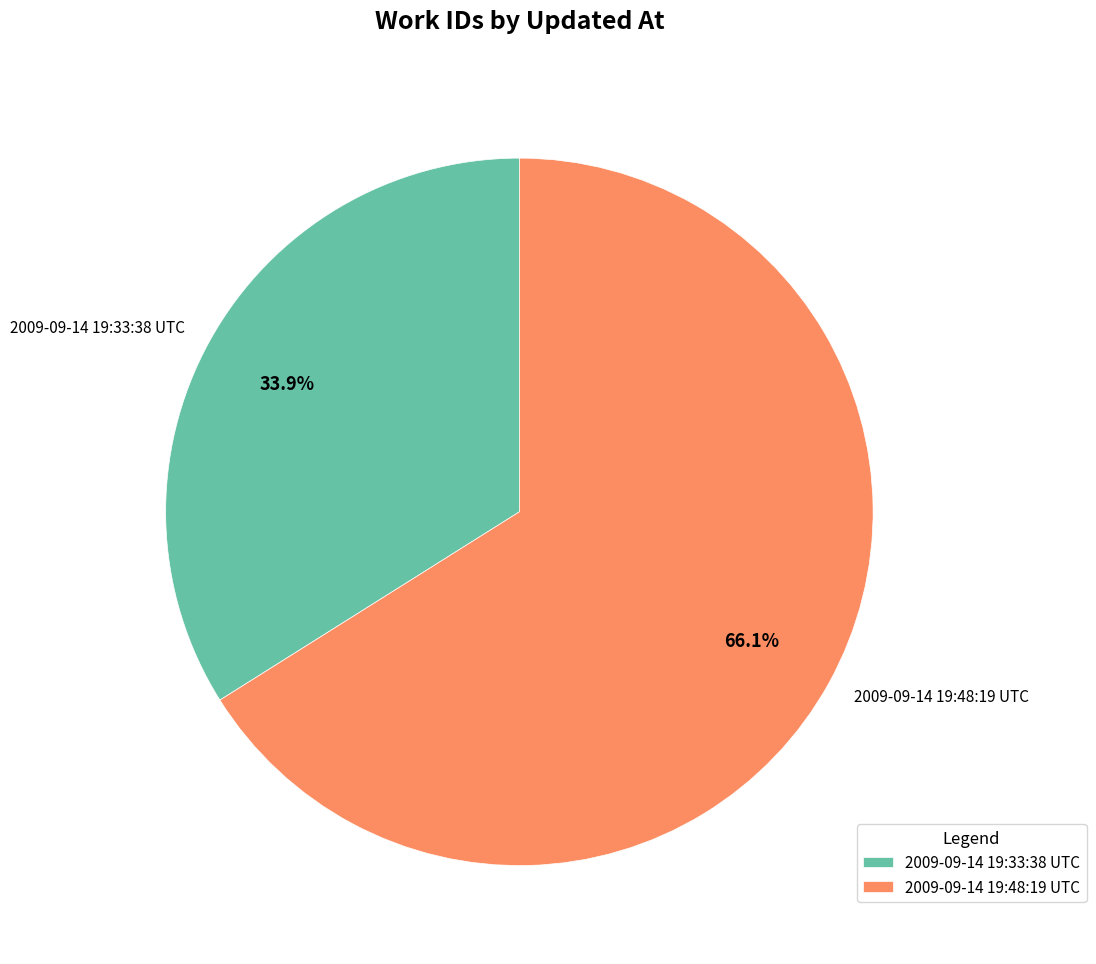

How many segments does this pie chart have?

2